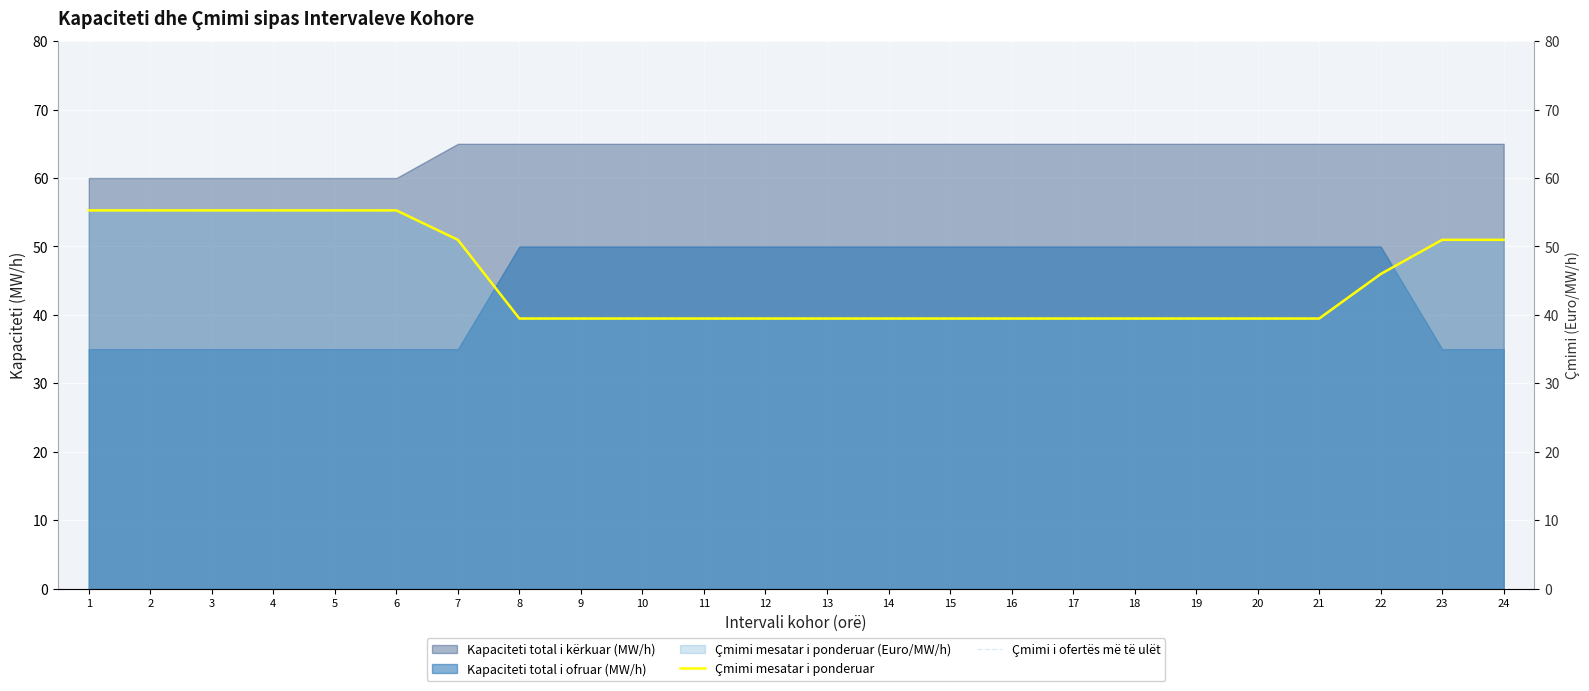

What is the minimum value for Kapaciteti total i kërkuar (MW/h)?

60.0